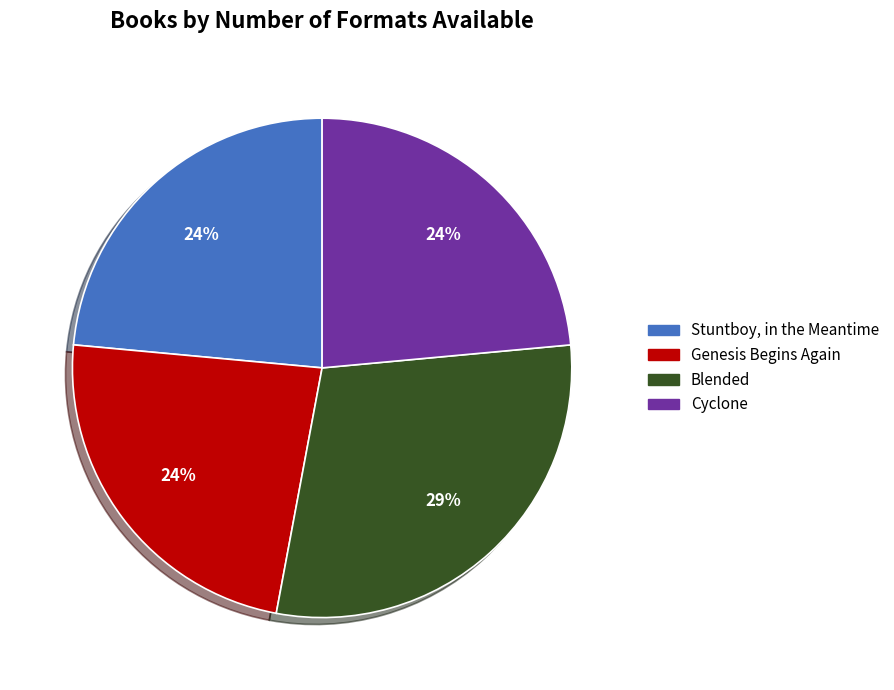

How many segments does this pie chart have?

4